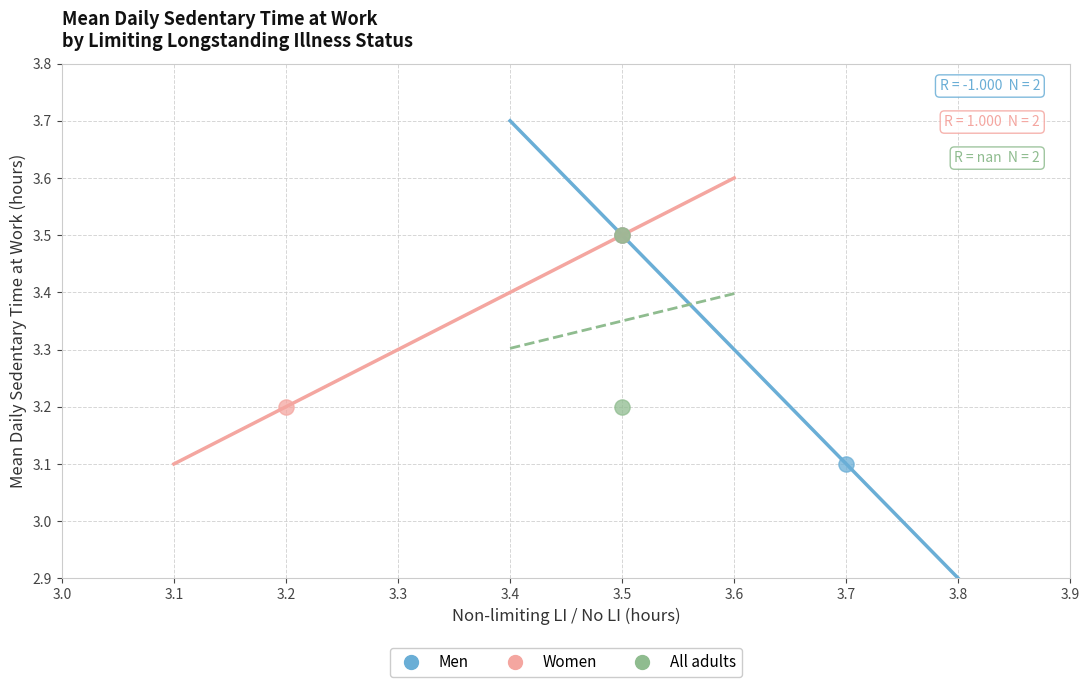

What are all the series names shown in the legend?

Men, Women, All adults